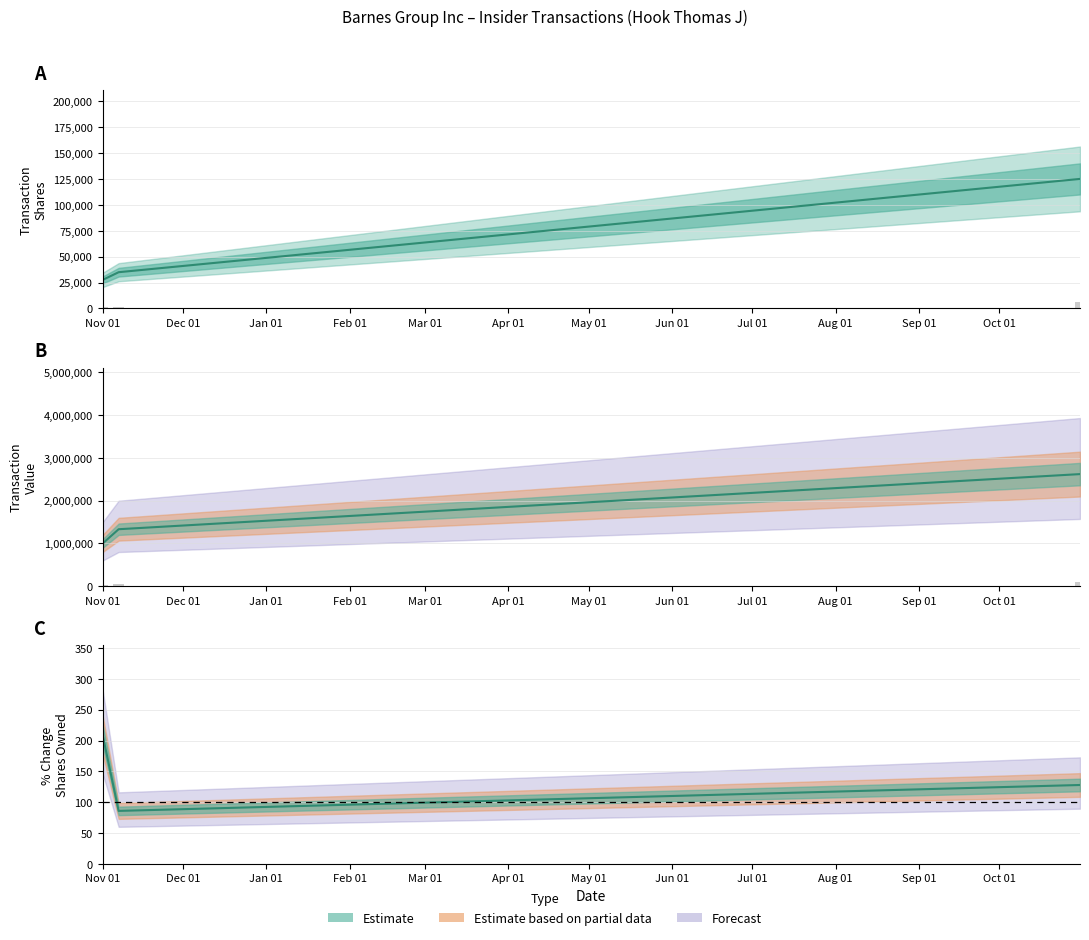

Which series has the widest spread of values?

transactionValue